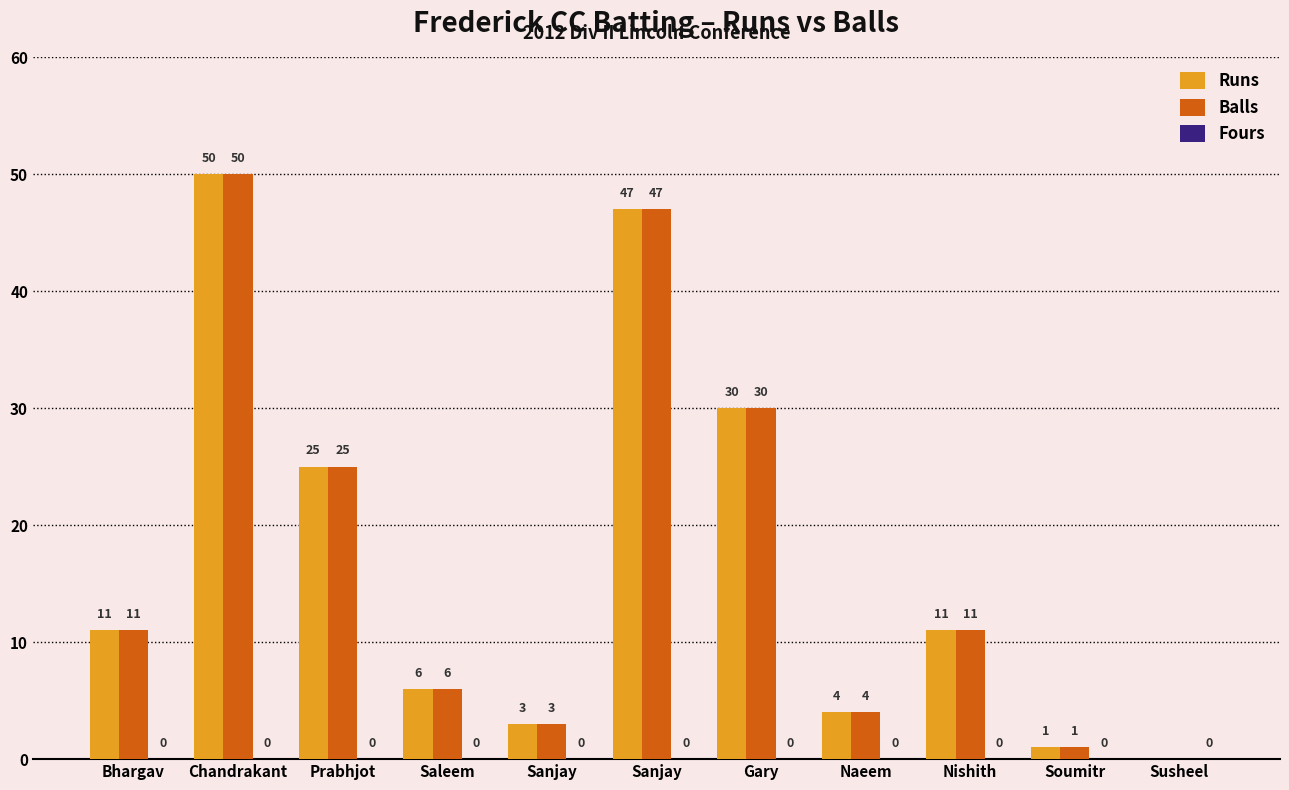

How many categories are shown in the chart?

11